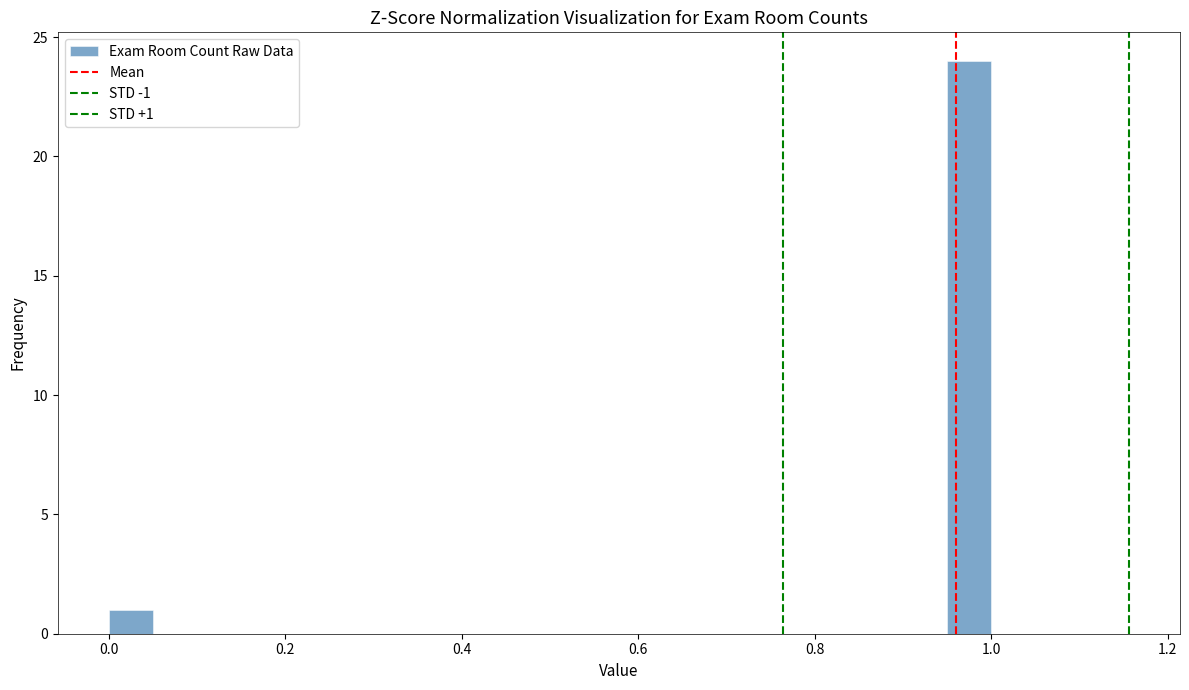

Around what value on the x-axis is the tallest bar? Give the approximate position of its centre, as read against the axis.

0.98